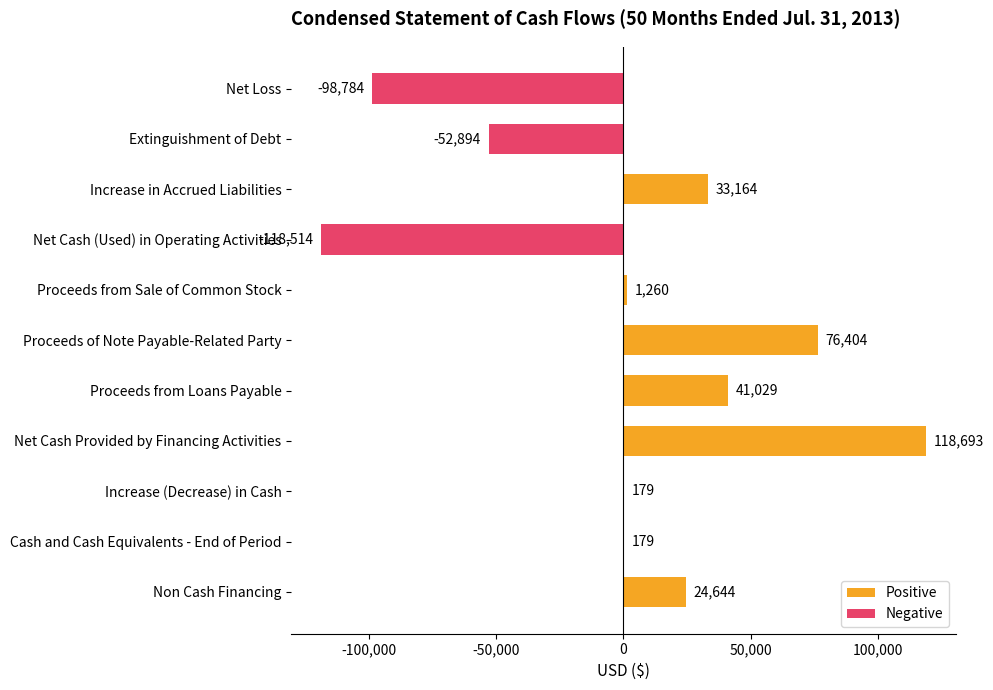

What is the greatest value displayed?

118693